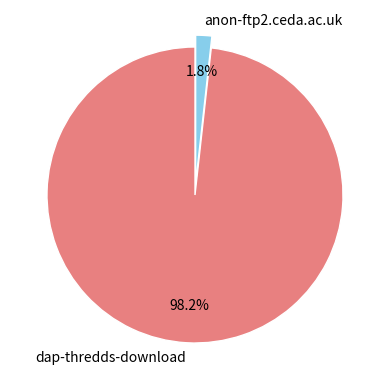

What percentage is the dap-thredds-download slice, to the nearest percent?

98%